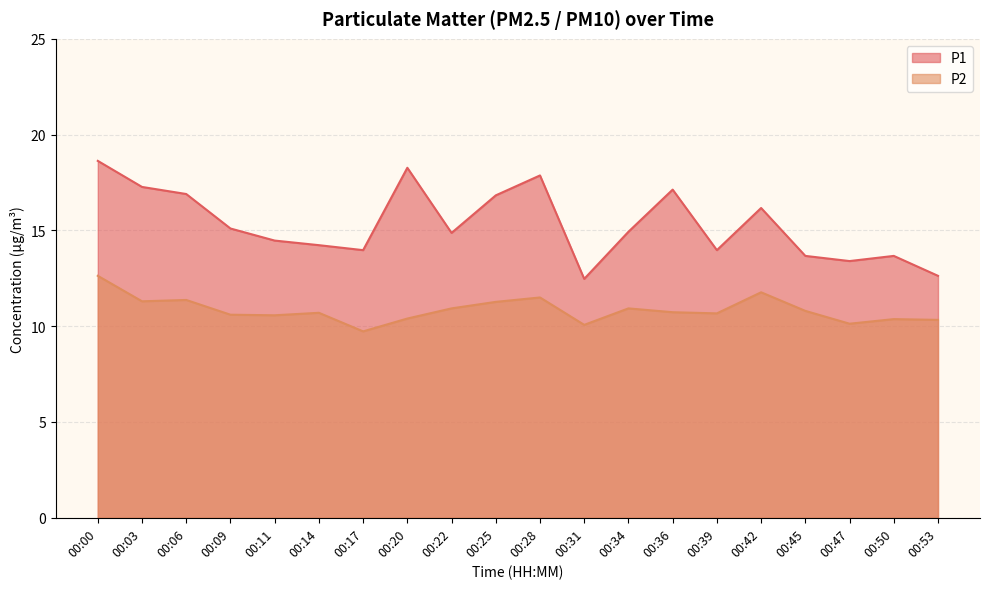

The value of P2 at 00:14 is 10.7. True or false?

True